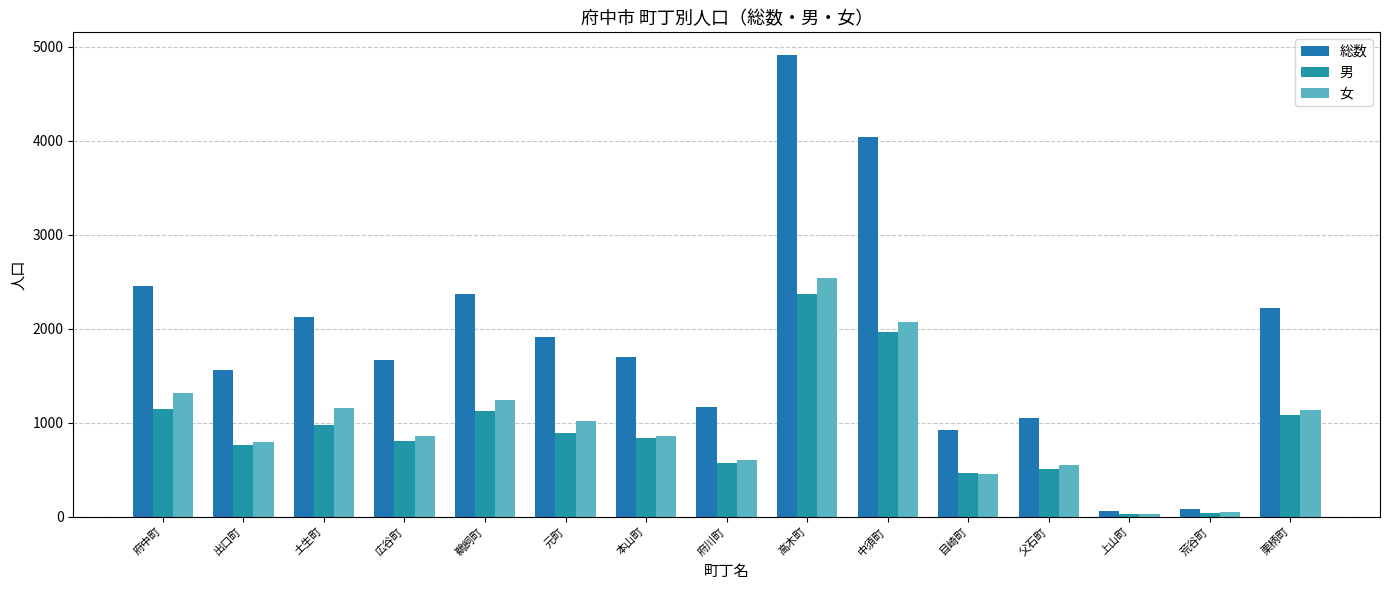

The 男 series shows 794 at 父石町. True or false?

False